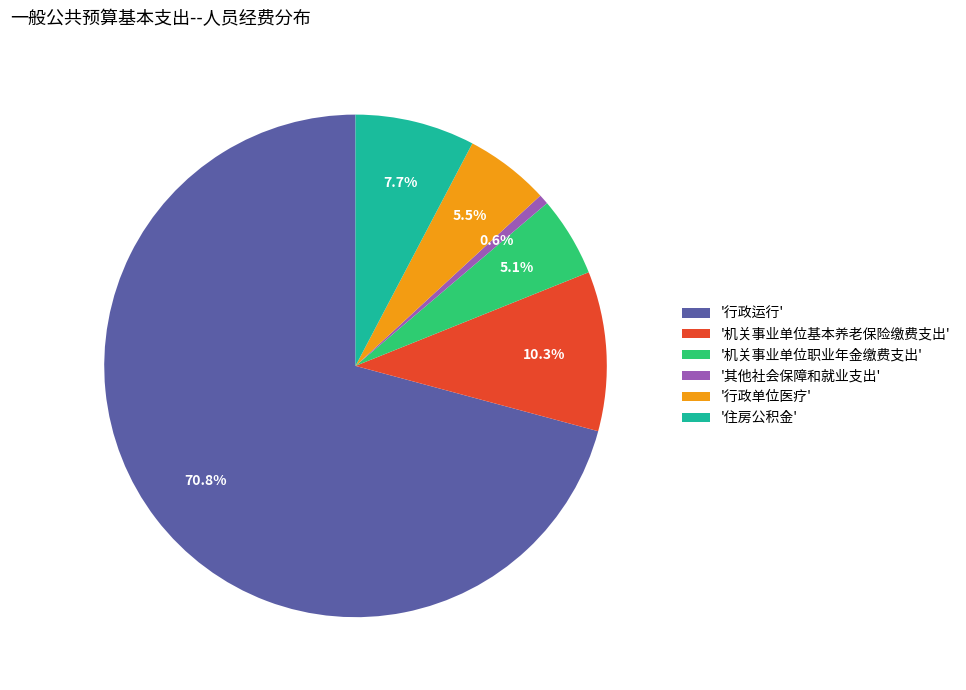

Which category accounts for the majority?

'行政运行'